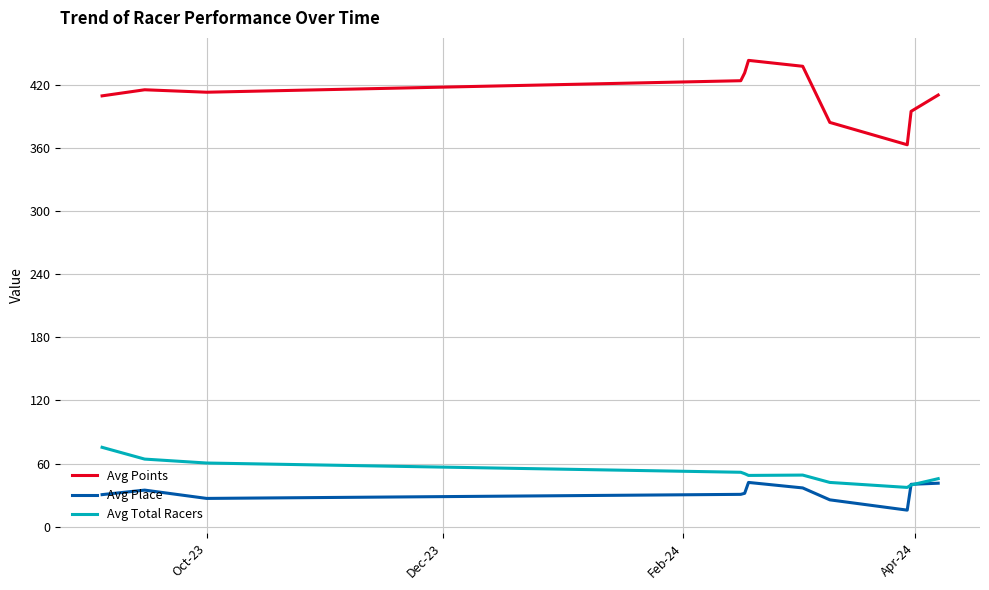

What is the lowest value of the Avg Place series?

15.7